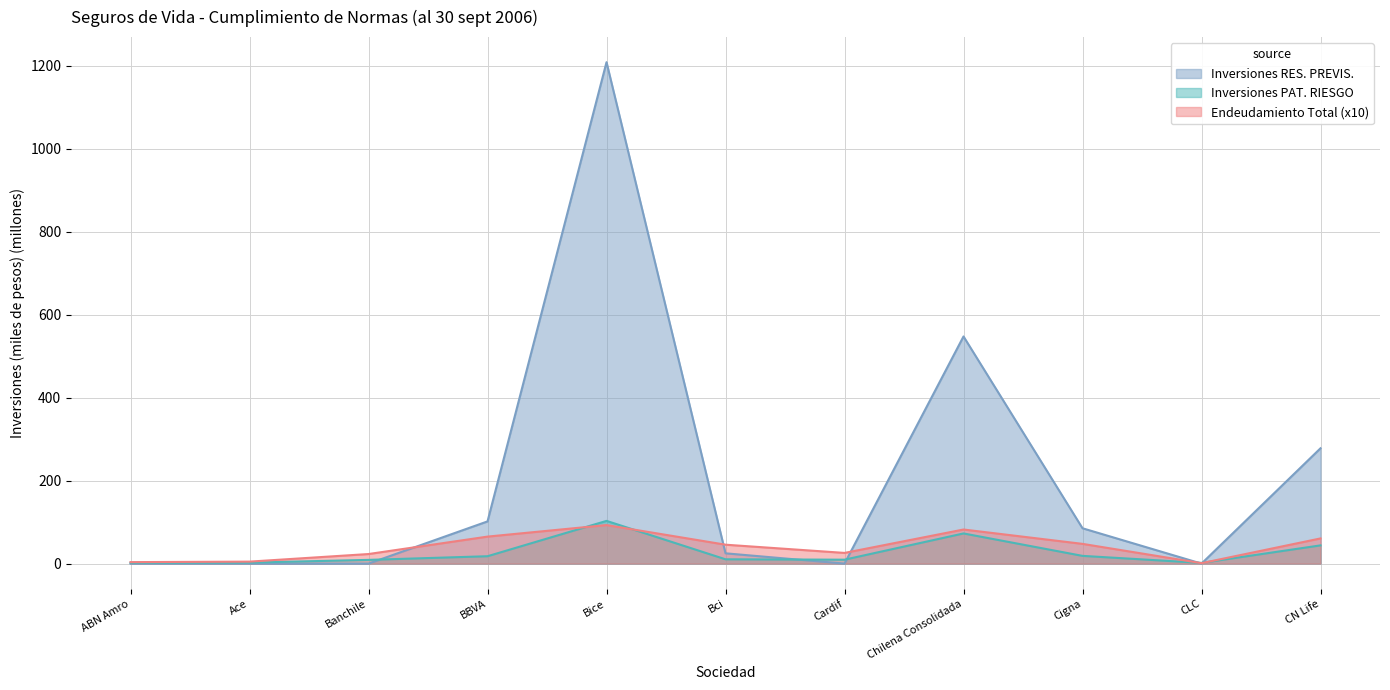

List the series in order of their peak value, highest first.

Inversiones RES. PREVIS., Inversiones PAT. RIESGO, Endeudamiento Total